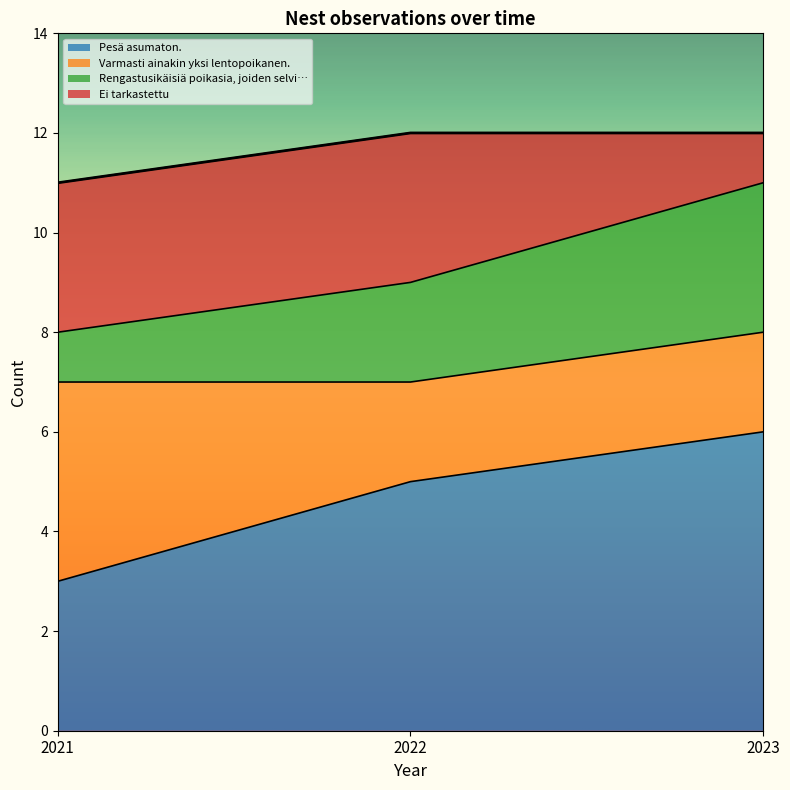

What is the minimum value shown in the chart?

3